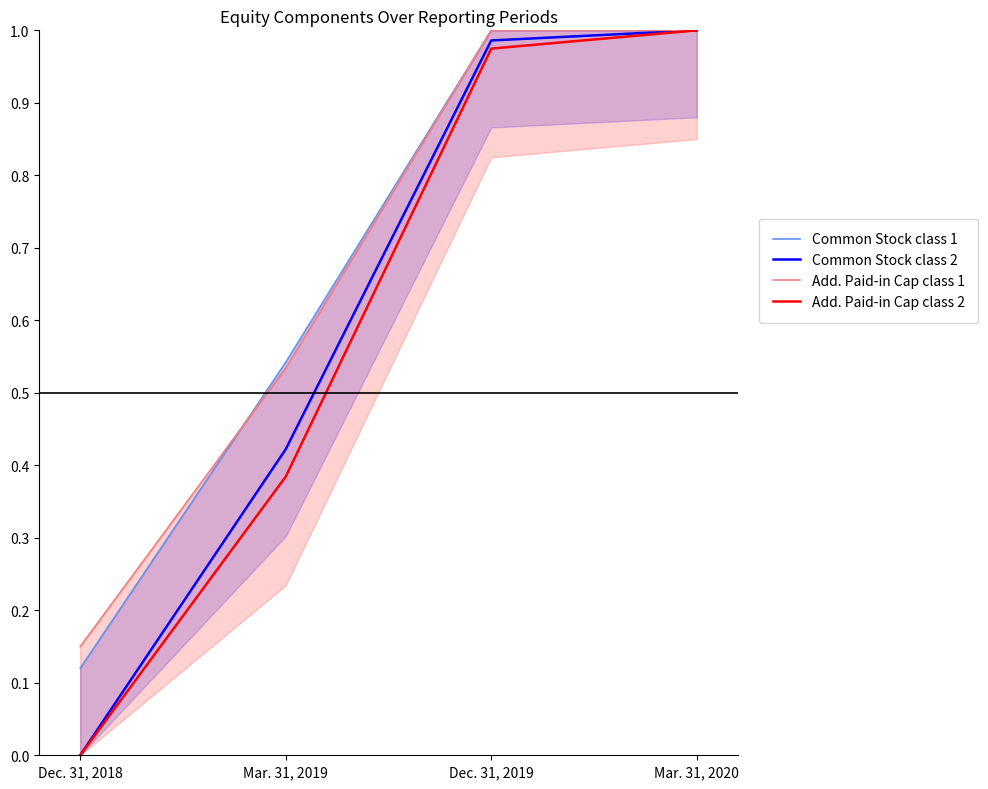

Is it true that Add. Paid-in Cap class 2 equals 0.5 at Mar. 31, 2019?

False